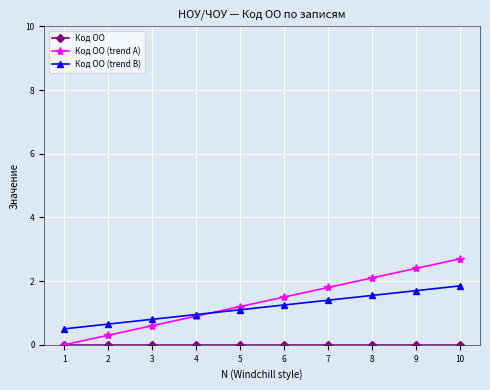

What is the total value across all series at 8?

3.7